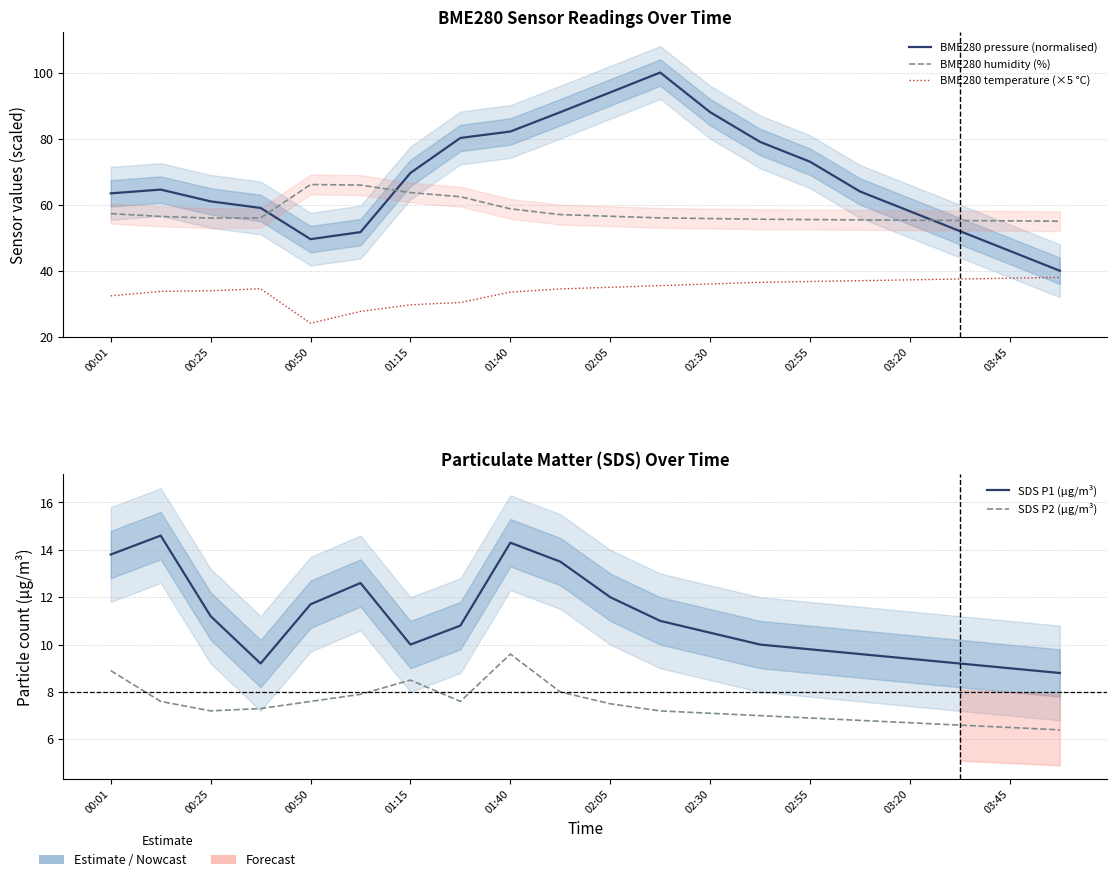

How many intersections are there between BME280 pressure (normalised) and BME280 humidity (%)?

3